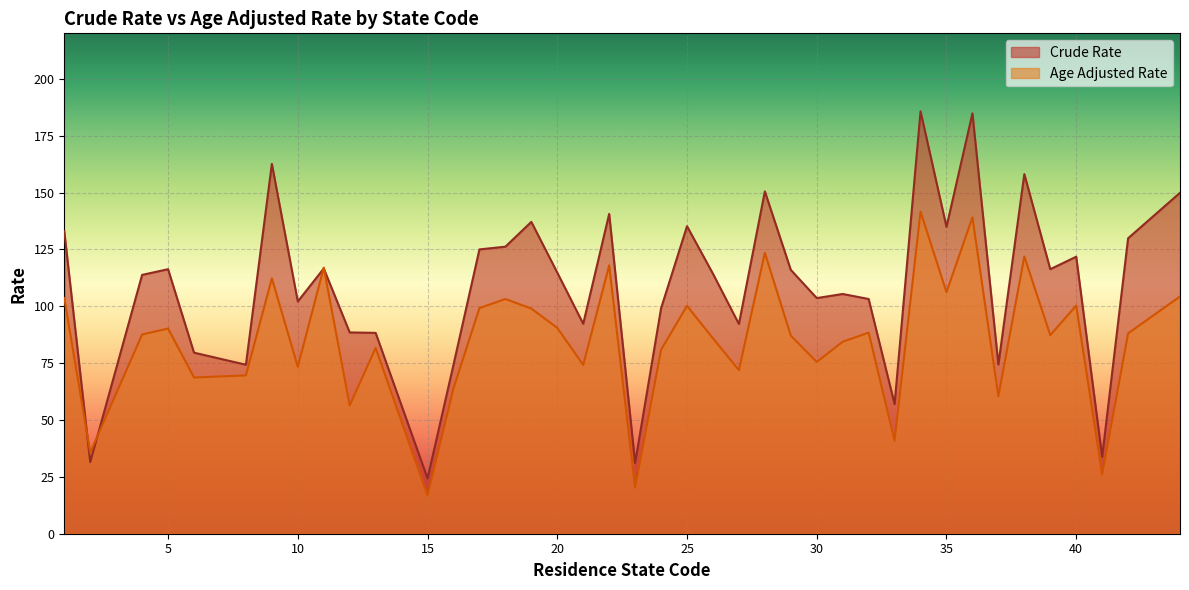

How many lines are shown in the chart?

2